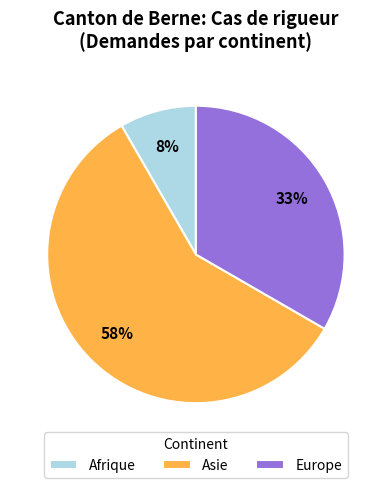

What is the smallest slice in the pie chart?

Afrique